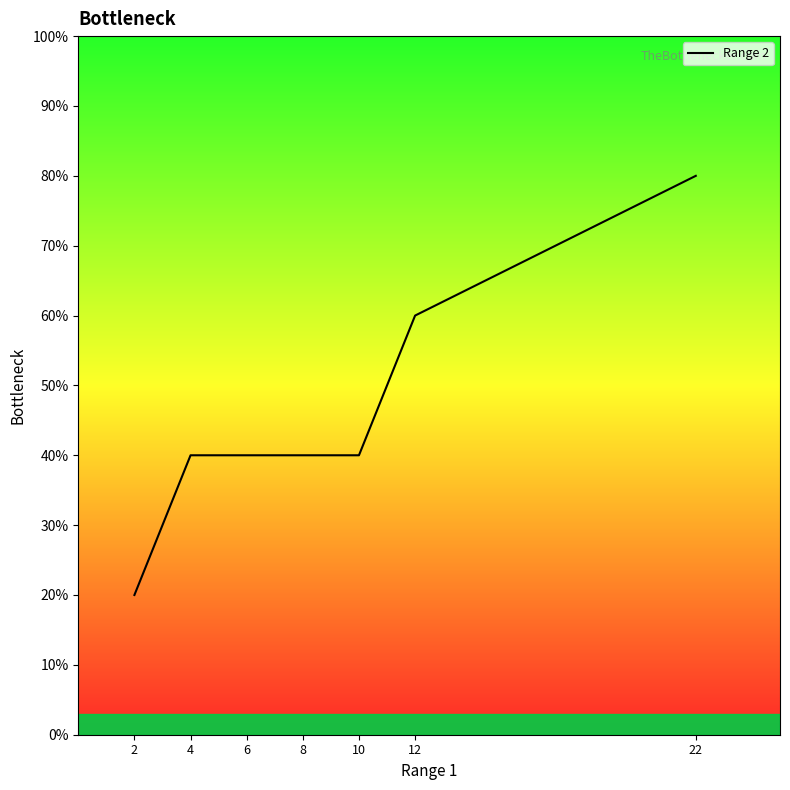

Does the chart display data point markers on the line(s)?

No